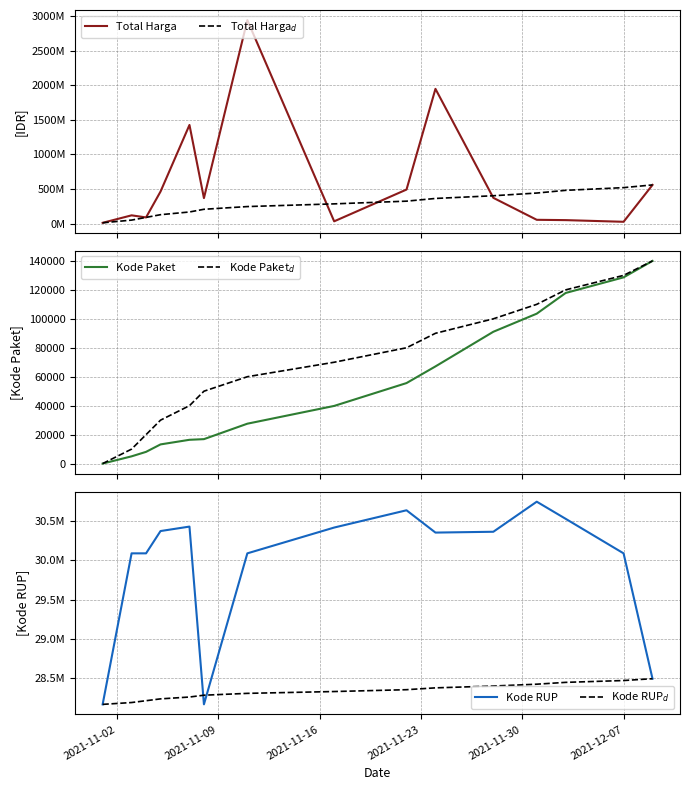

How many values in the Total Harga series exceed 369565800?

7